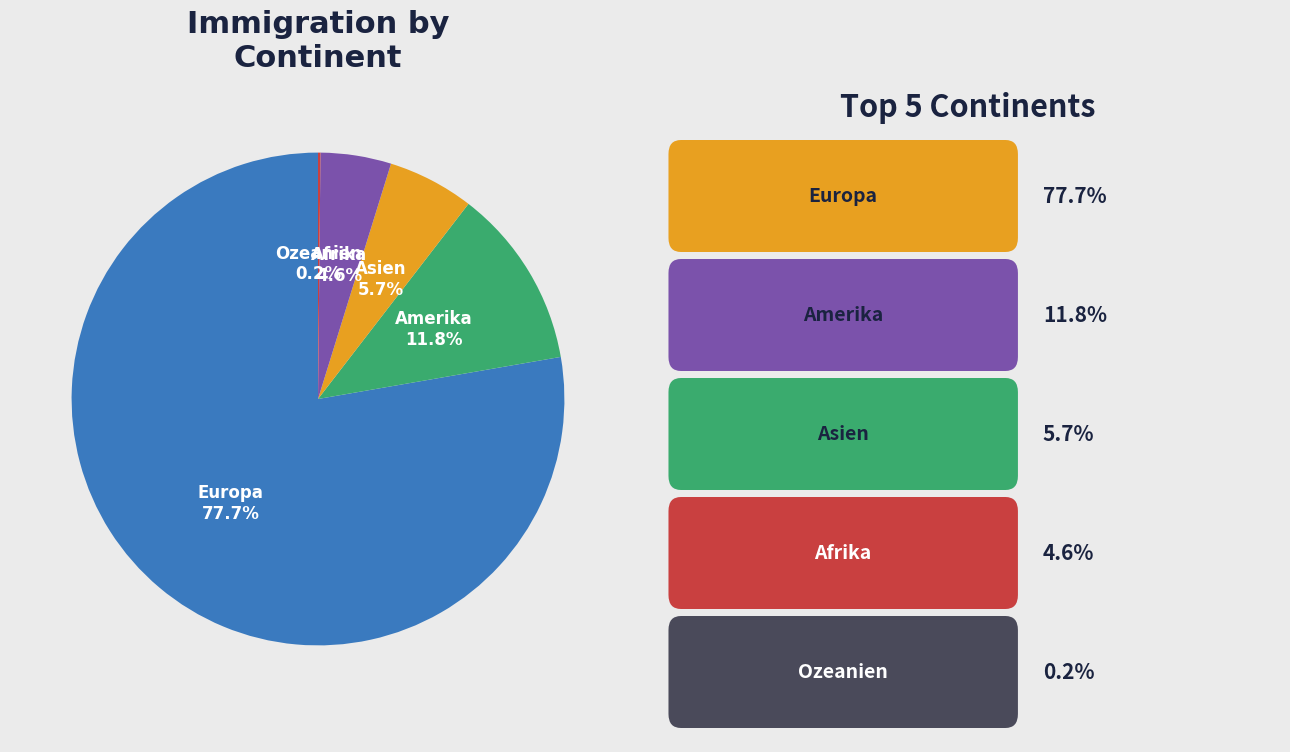

Is there a majority slice in this chart?

Yes